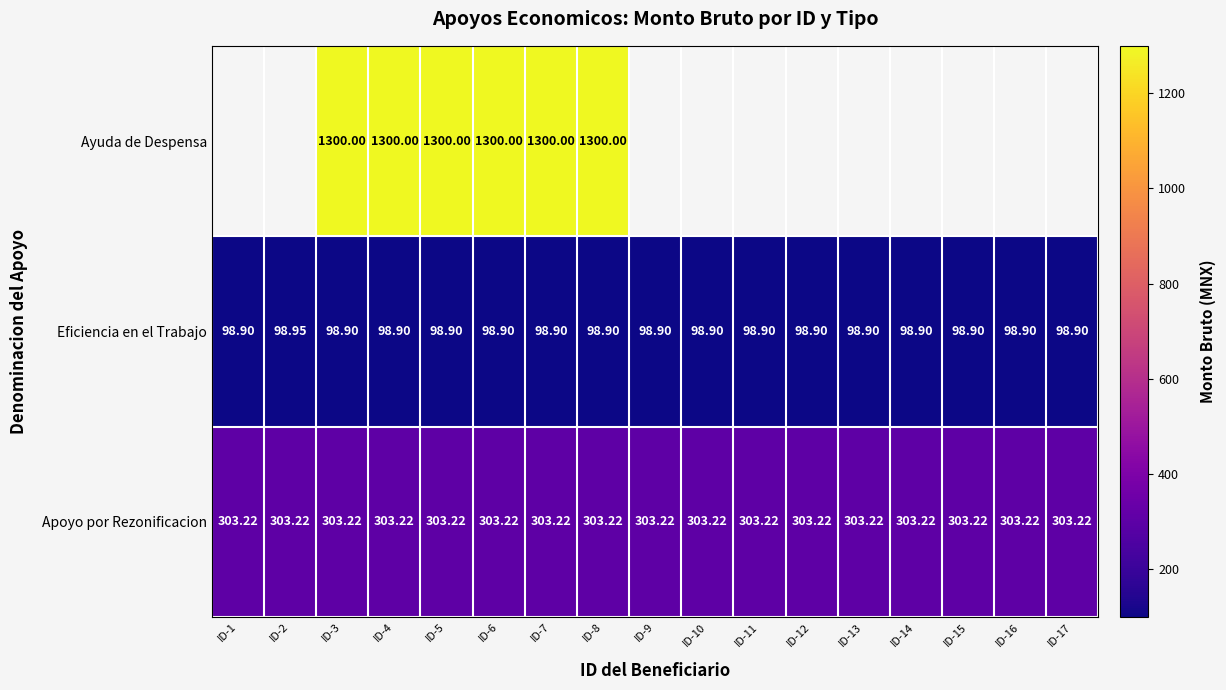

What is the sum of all Eficiencia en el Trabajo values?

1681.4